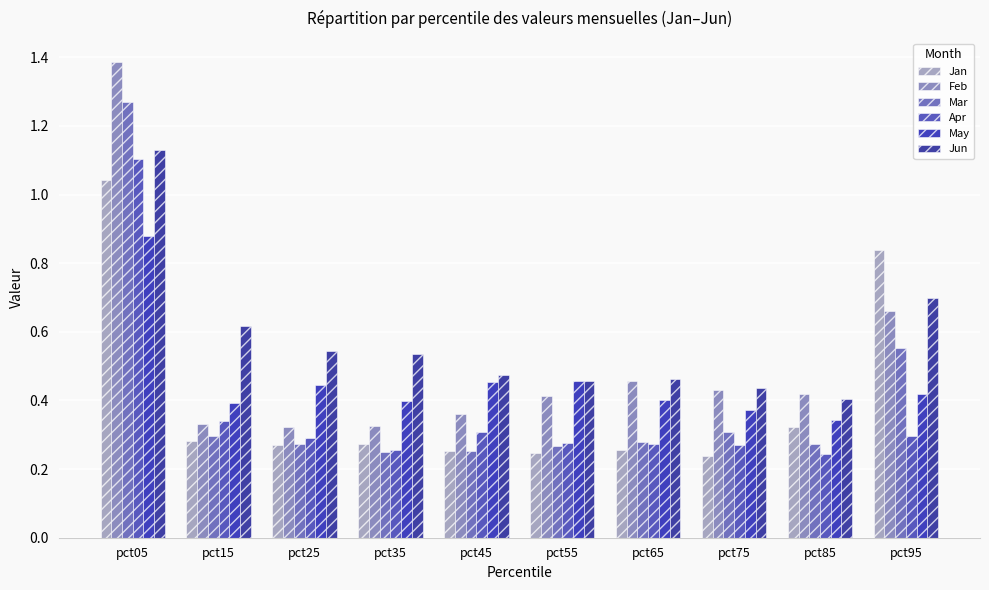

How many groups of bars are there?

10